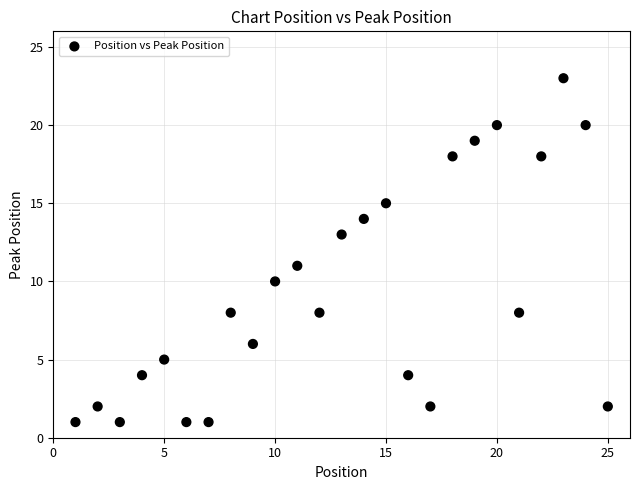

What is the range of X values (max minus min)?

24